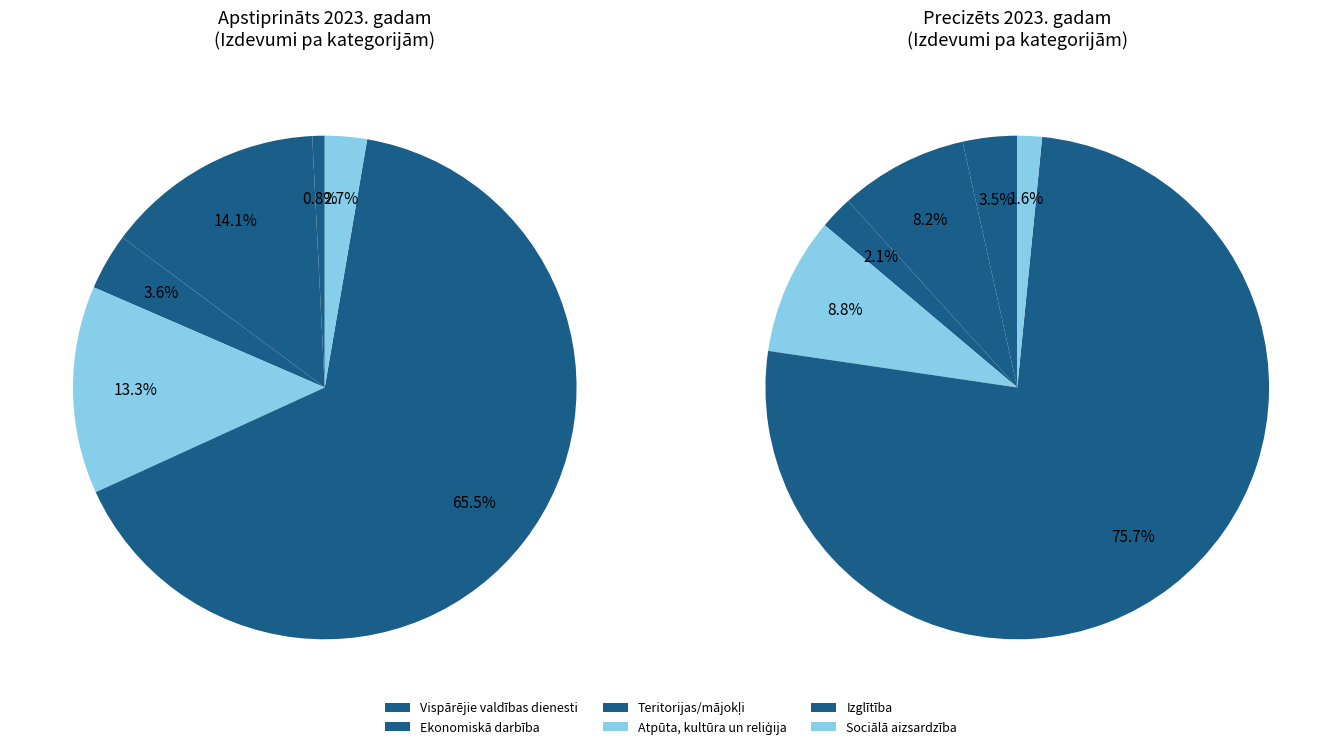

To the nearest percent, what is the difference between the largest and smallest slice percentages?

74%